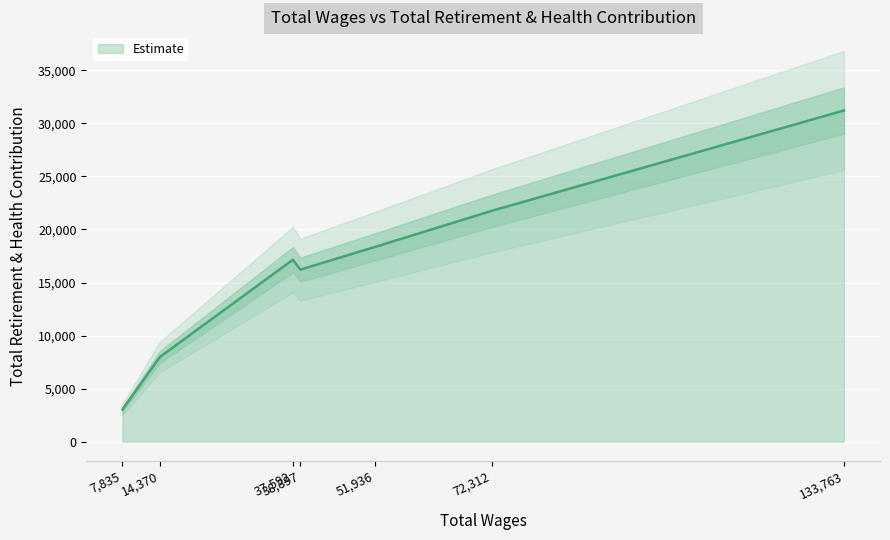

Where is the first local minimum?

38897.0